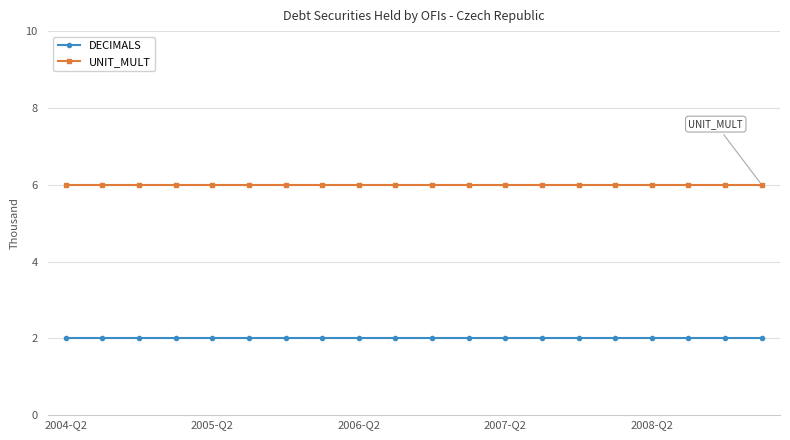

Count the number of categories in the chart.

20